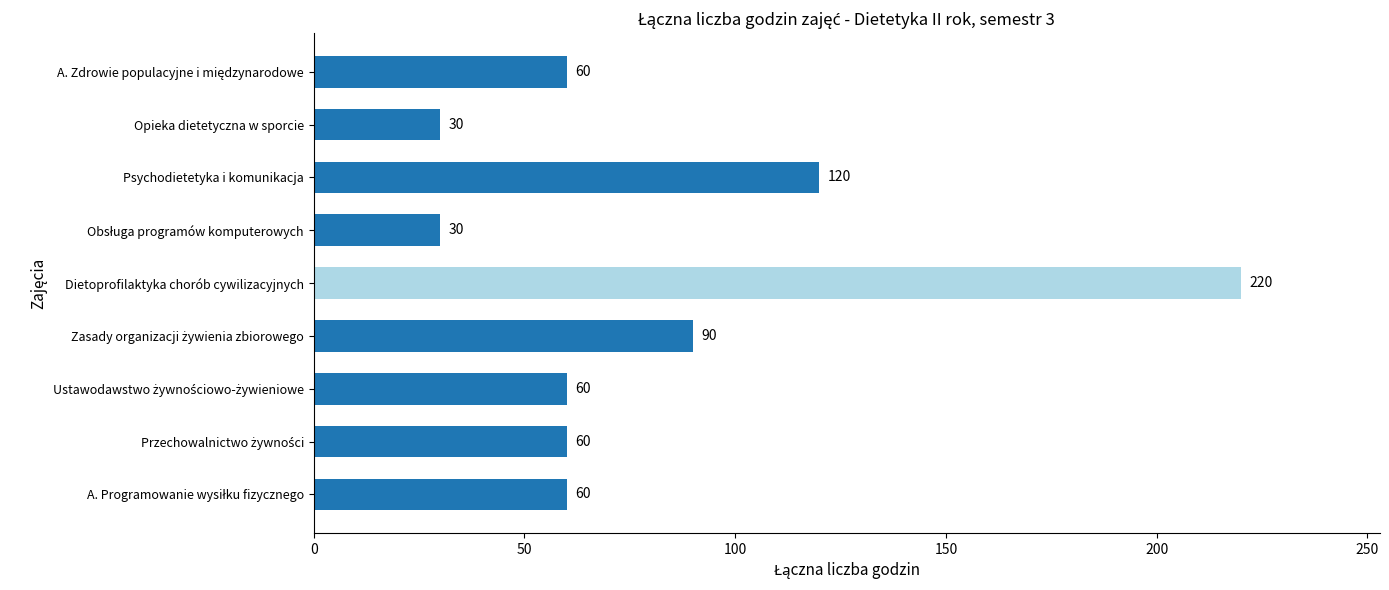

Reading bottom to top, extract all data points from this chart.

60	60	60	90	220	30	120	30	60